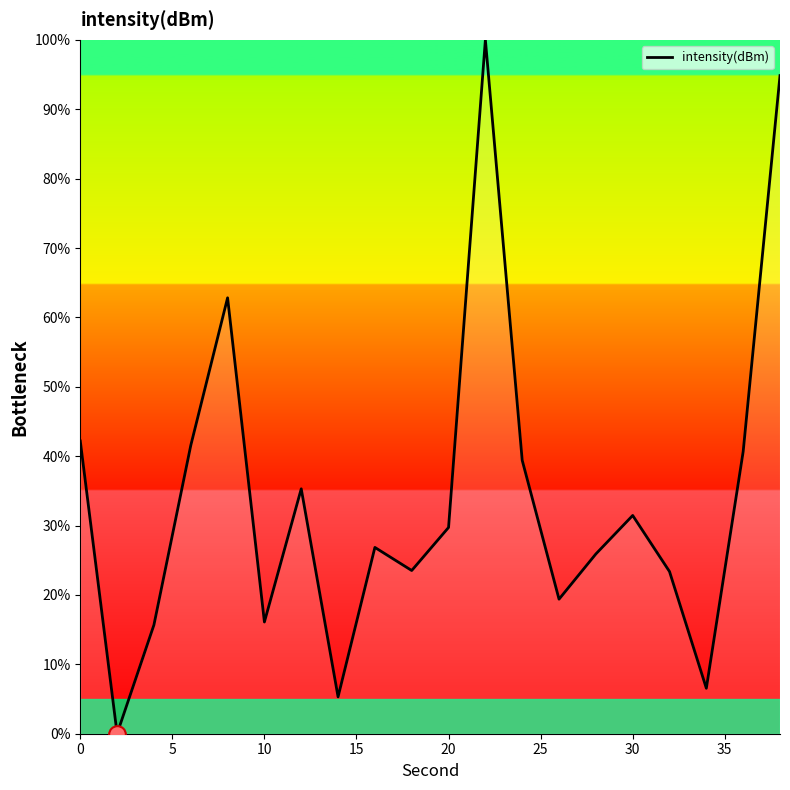

What is the maximum value shown in the chart?

100.0